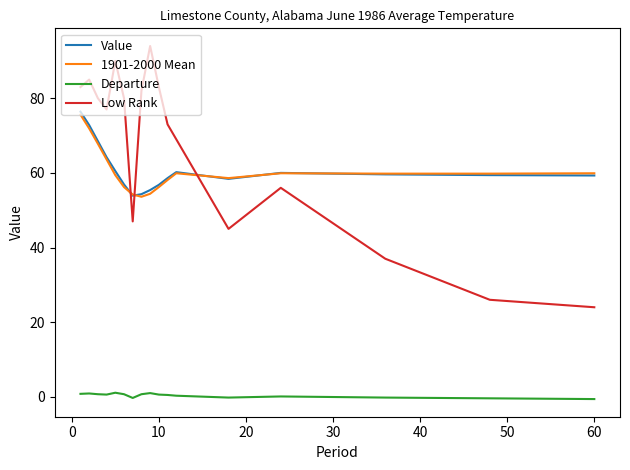

What is the minimum value shown in the chart?

-0.6